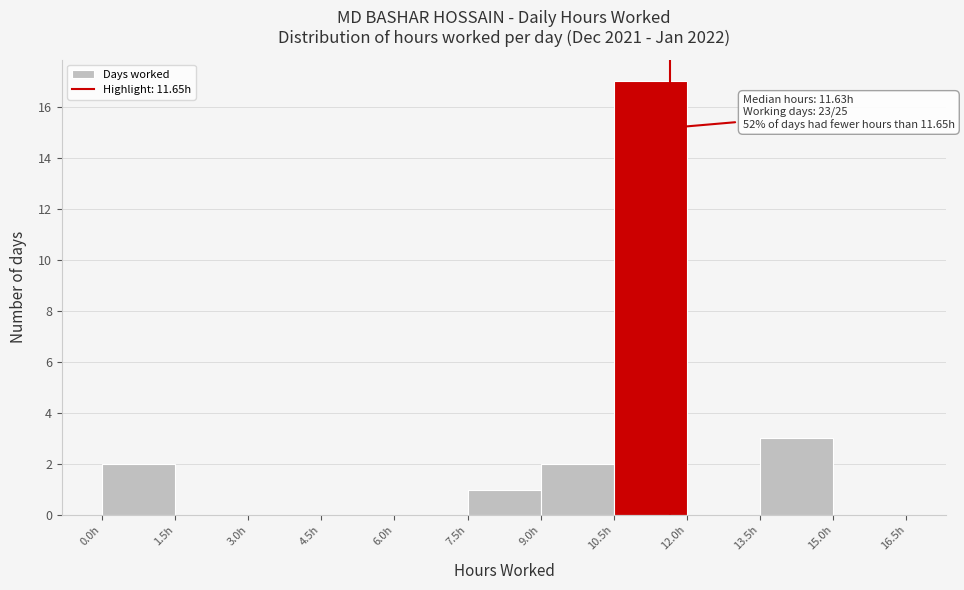

Over which range of the x-axis is the bar tallest?

10.5 to 12.0